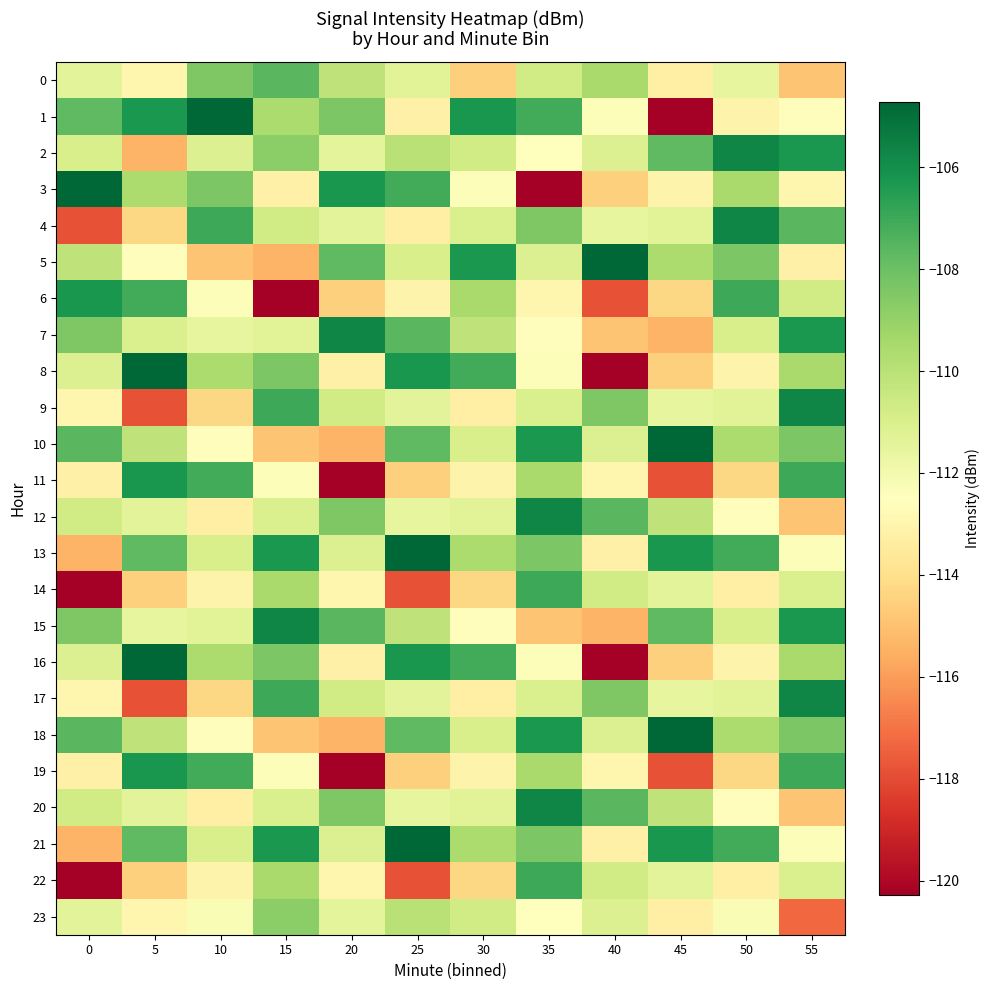

Which series has the largest range (max minus min)?

1